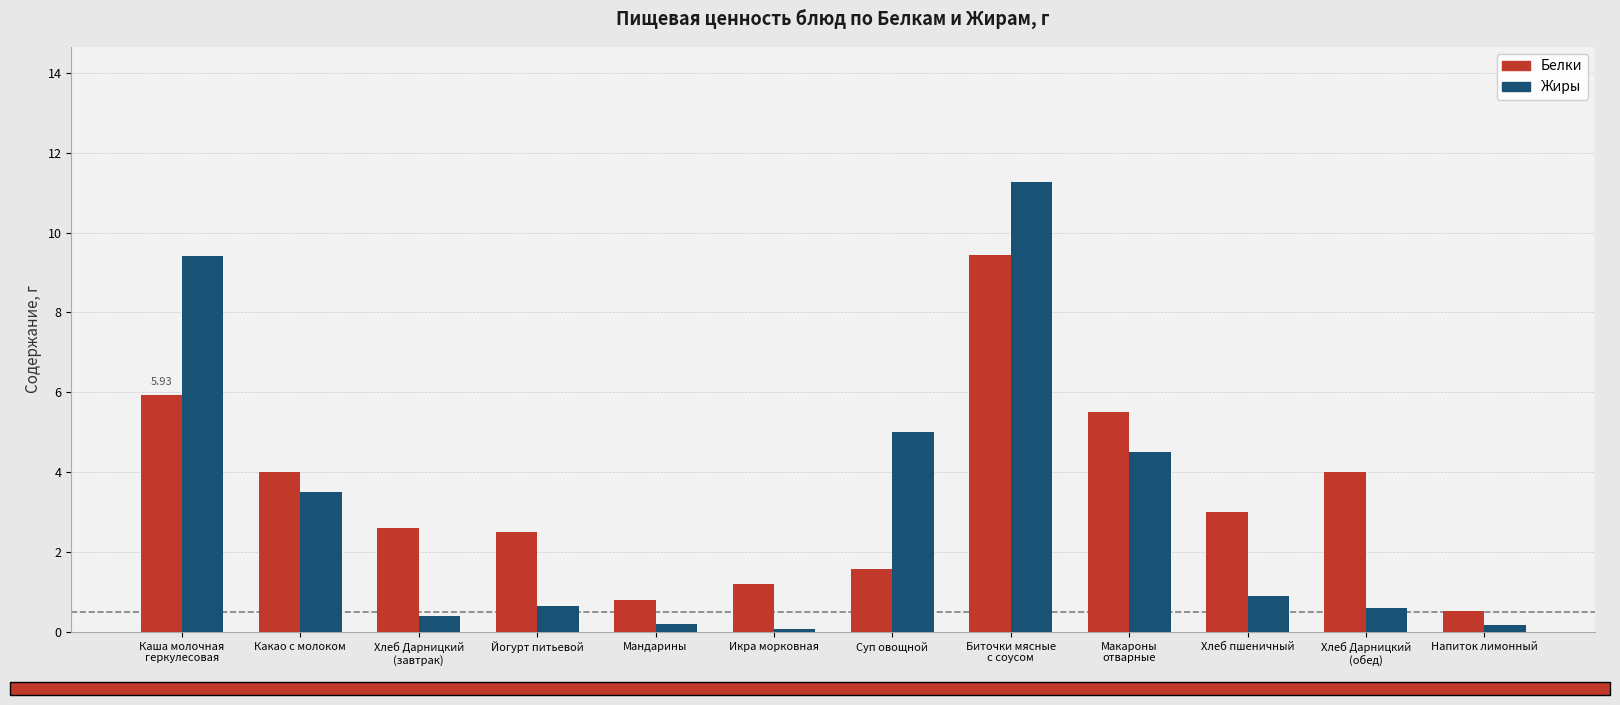

Which series has the widest spread of values?

Жиры